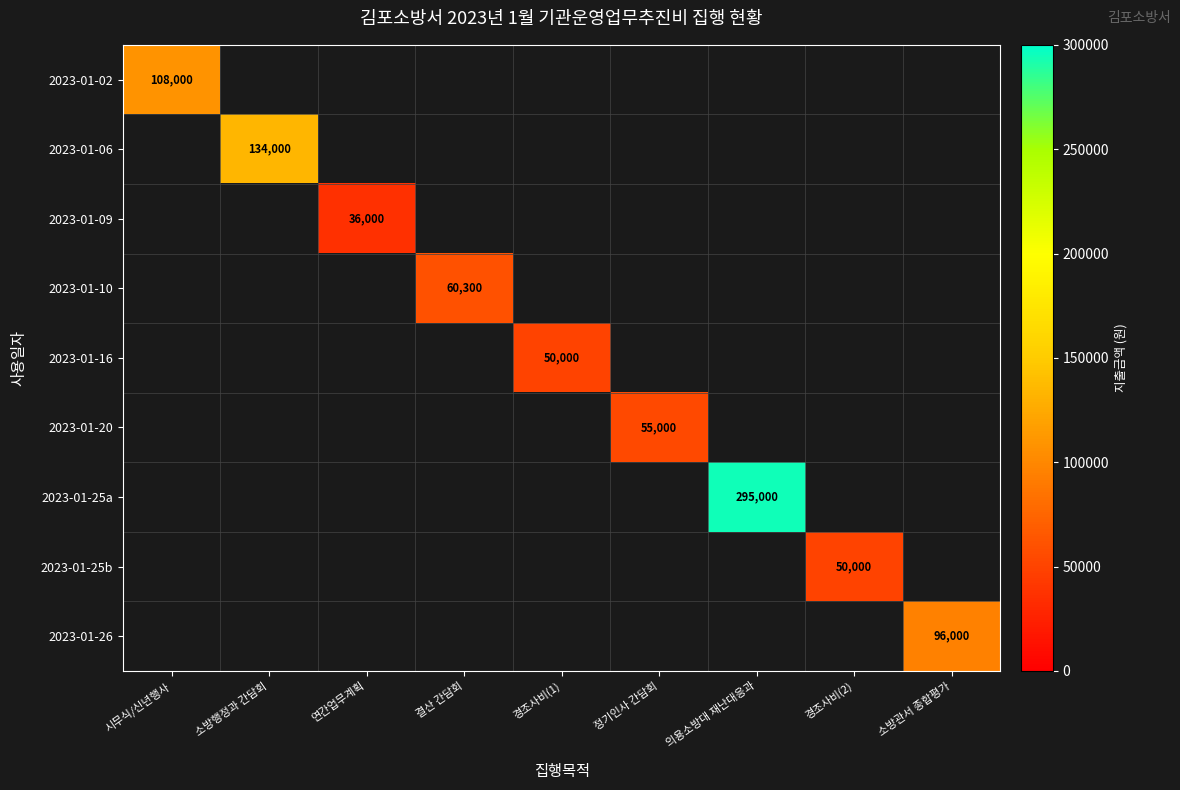

What is the maximum value shown in the chart?

295000.0